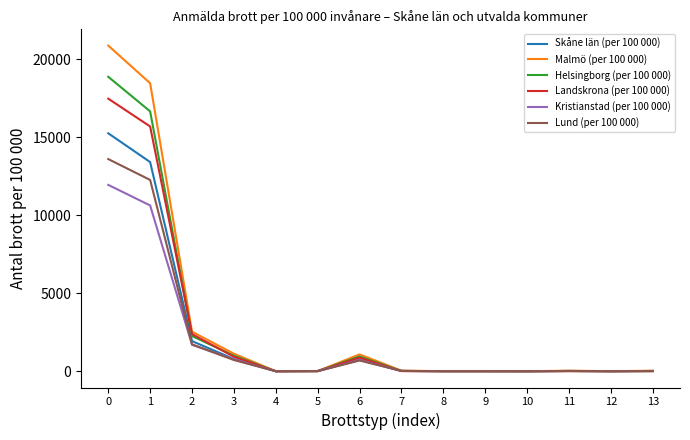

The value of Landskrona (per 100 000) at 3 is 928.3. True or false?

True